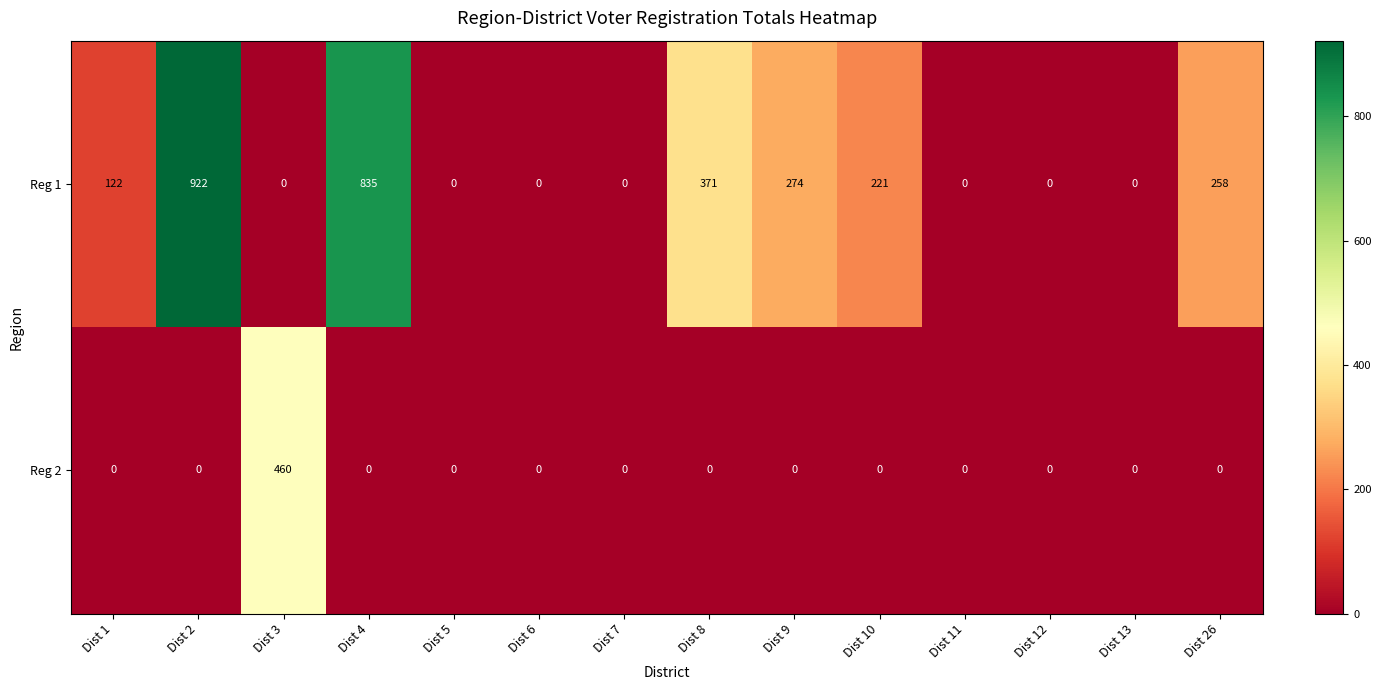

Reading left to right, transcribe all the data shown in this chart.

Reg 1: Dist 1=122	Dist 2=922	Dist 3=0	Dist 4=835	Dist 5=0	Dist 6=0	Dist 7=0	Dist 8=371	Dist 9=274	Dist 10=221	Dist 11=0	Dist 12=0	Dist 13=0	Dist 26=258
Reg 2: Dist 1=0	Dist 2=0	Dist 3=460	Dist 4=0	Dist 5=0	Dist 6=0	Dist 7=0	Dist 8=0	Dist 9=0	Dist 10=0	Dist 11=0	Dist 12=0	Dist 13=0	Dist 26=0